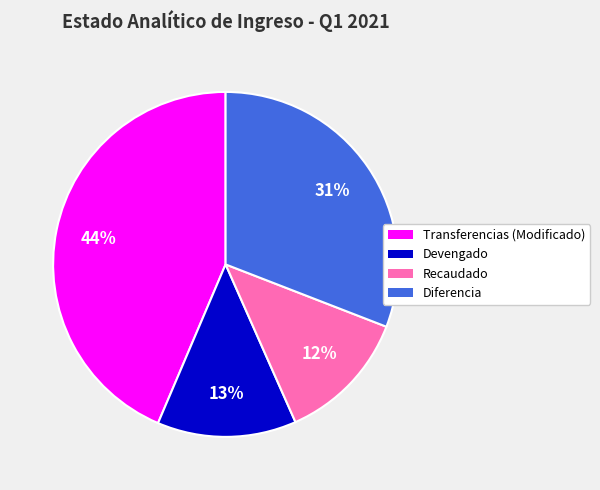

How many slices are in this pie chart?

4